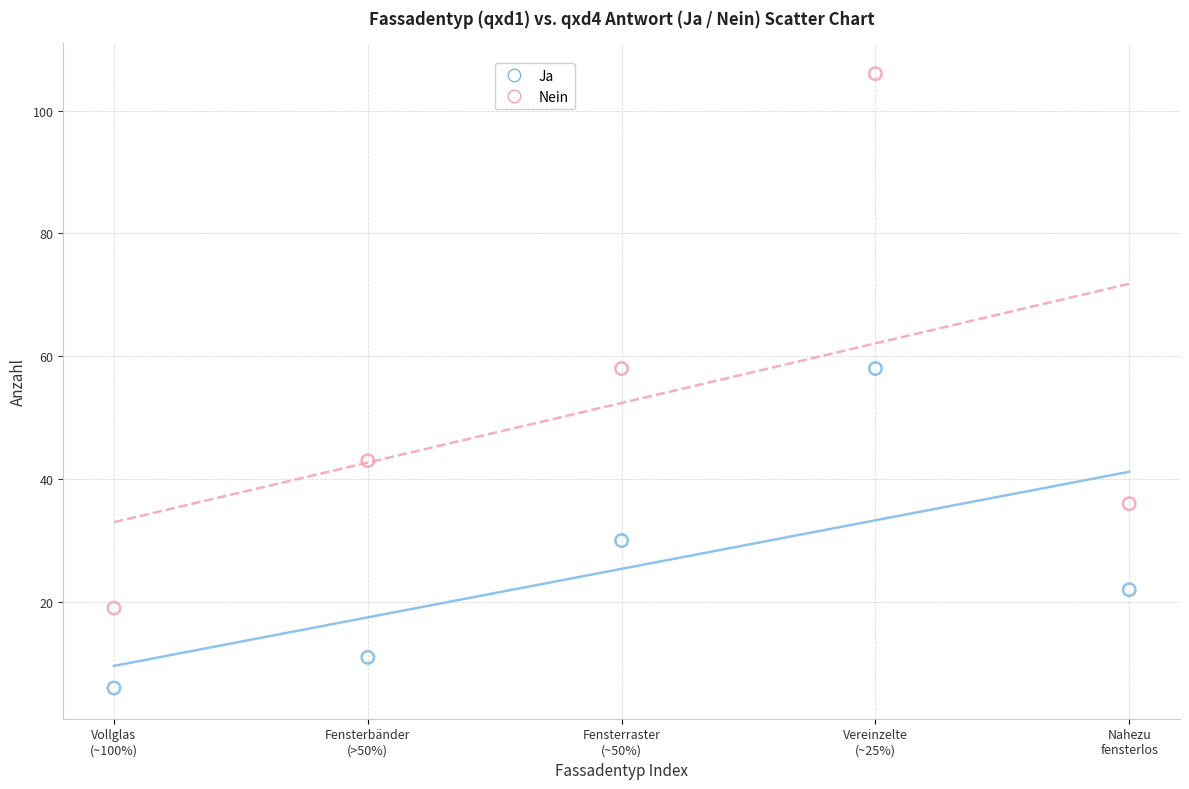

Across all data points, what is the average X value?

3